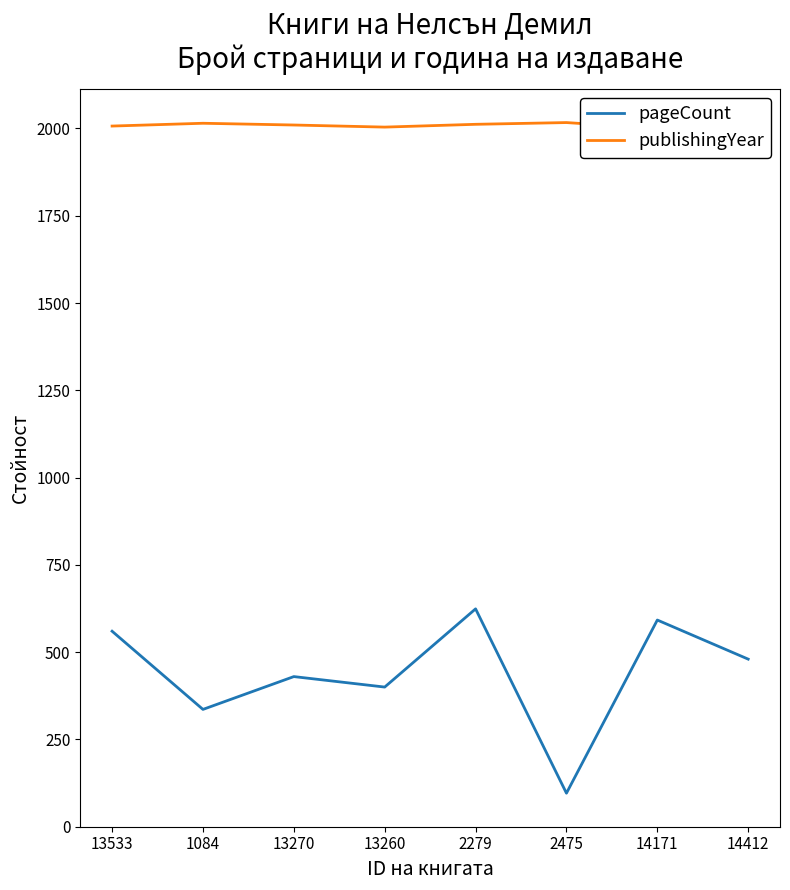

At 2475, list the series in order from largest to smallest.

publishingYear, pageCount